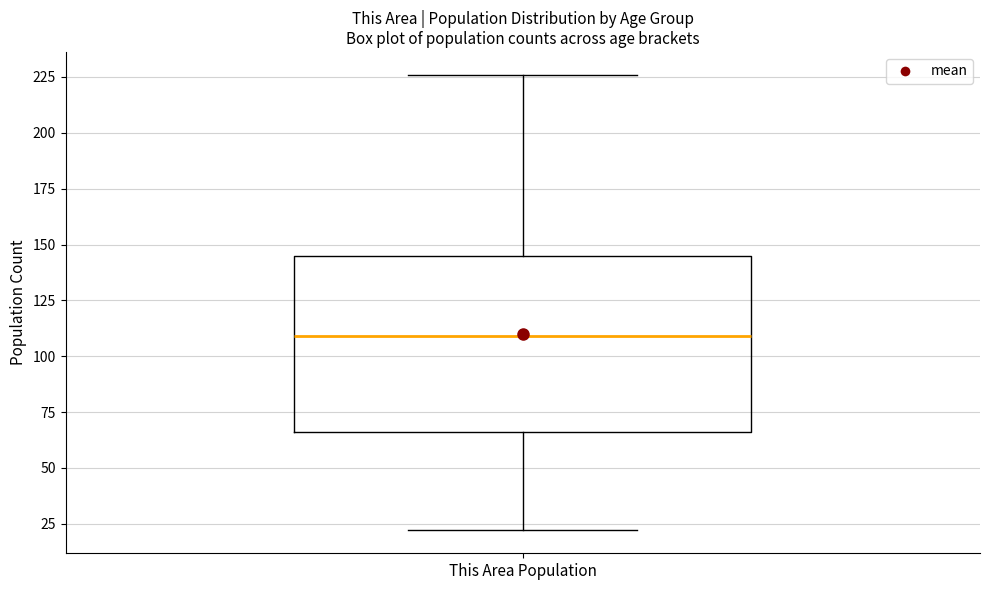

Where is the lower edge of the box for This Area Population on the y-axis? The values are not printed on the chart, so give them approximately, as read against the axis.

65